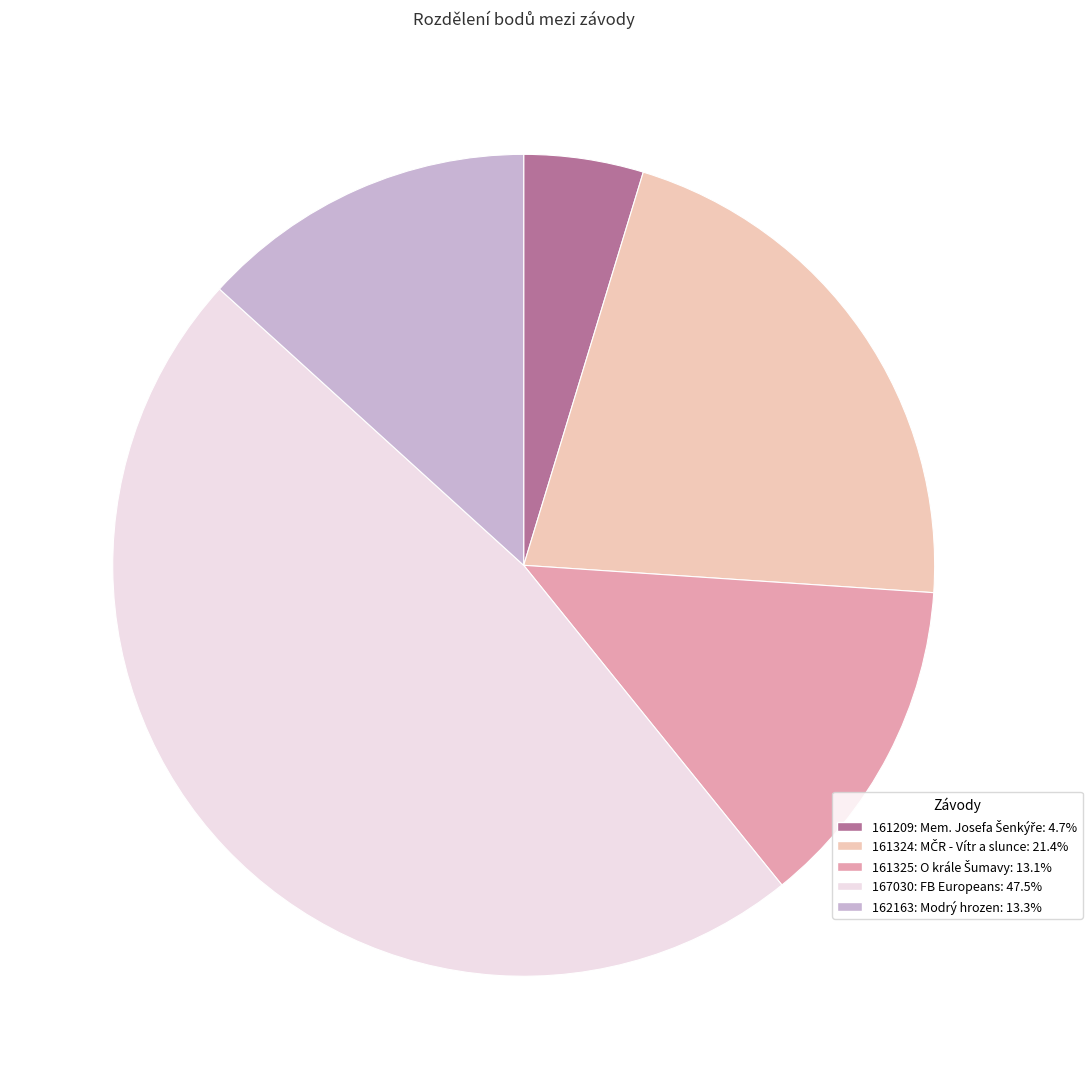

How many segments does this pie chart have?

5